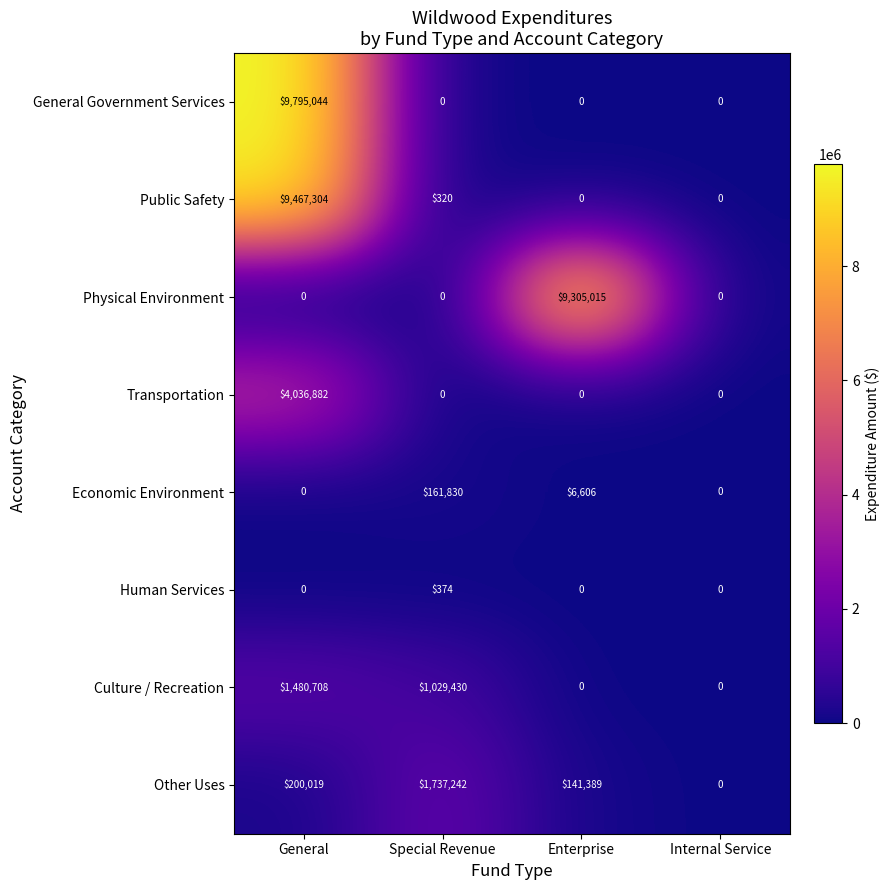

True or false: General Government Services has a value of 5283973 at Enterprise.

False